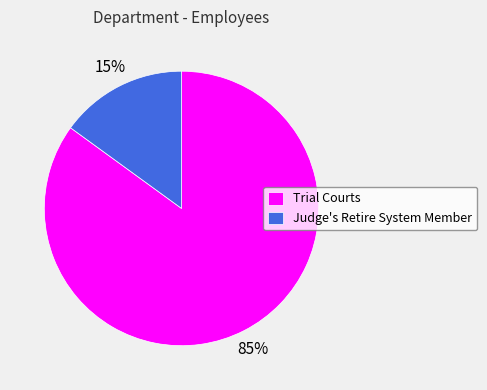

Do Judge's Retire System Member and Trial Courts together represent more than half of the pie?

Yes